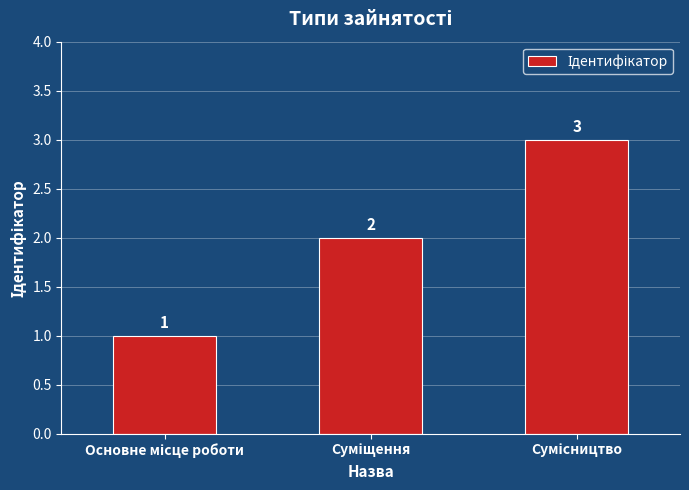

Count the values in the range 1 to 3.

3